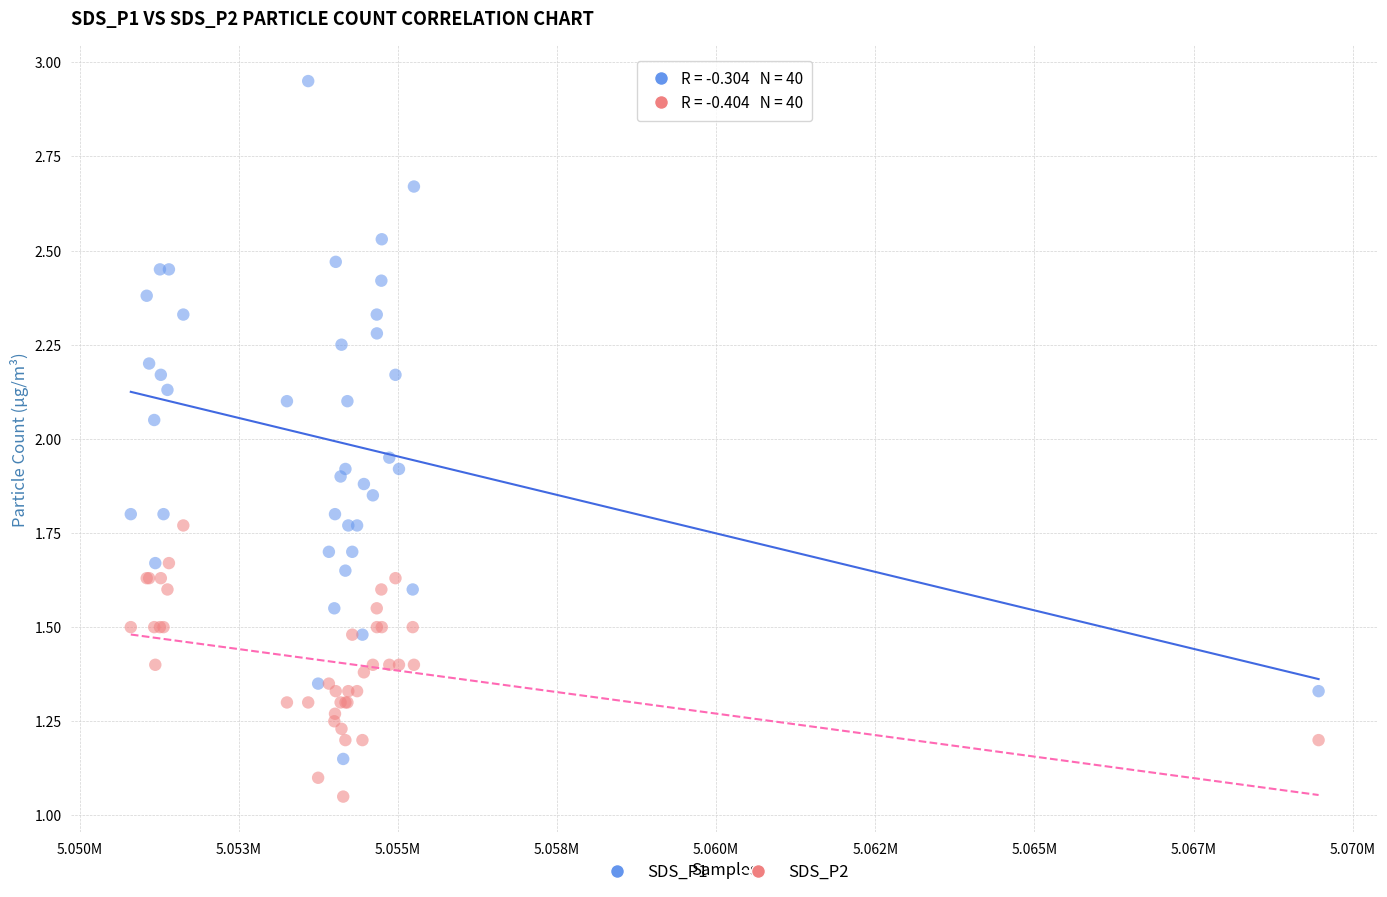

Which series contains the lowest Y value?

SDS_P2